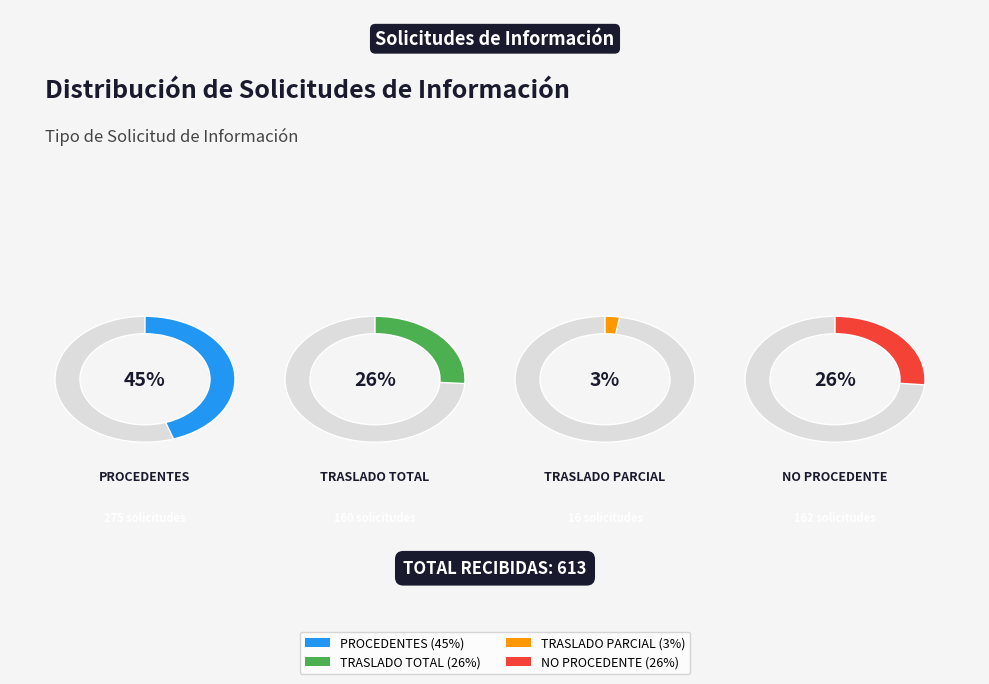

Does NO PROCEDENTE represent more than half of the total?

No